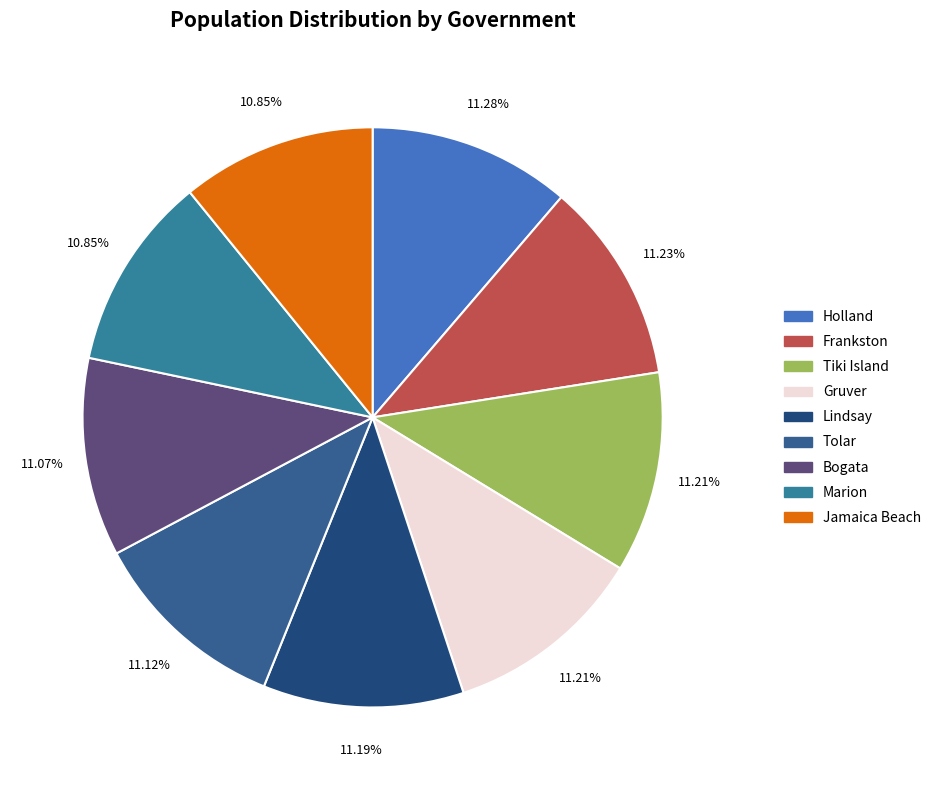

Rank the categories by value from lowest to highest.

Marion, Jamaica Beach, Bogata, Tolar, Lindsay, Tiki Island, Gruver, Frankston, Holland